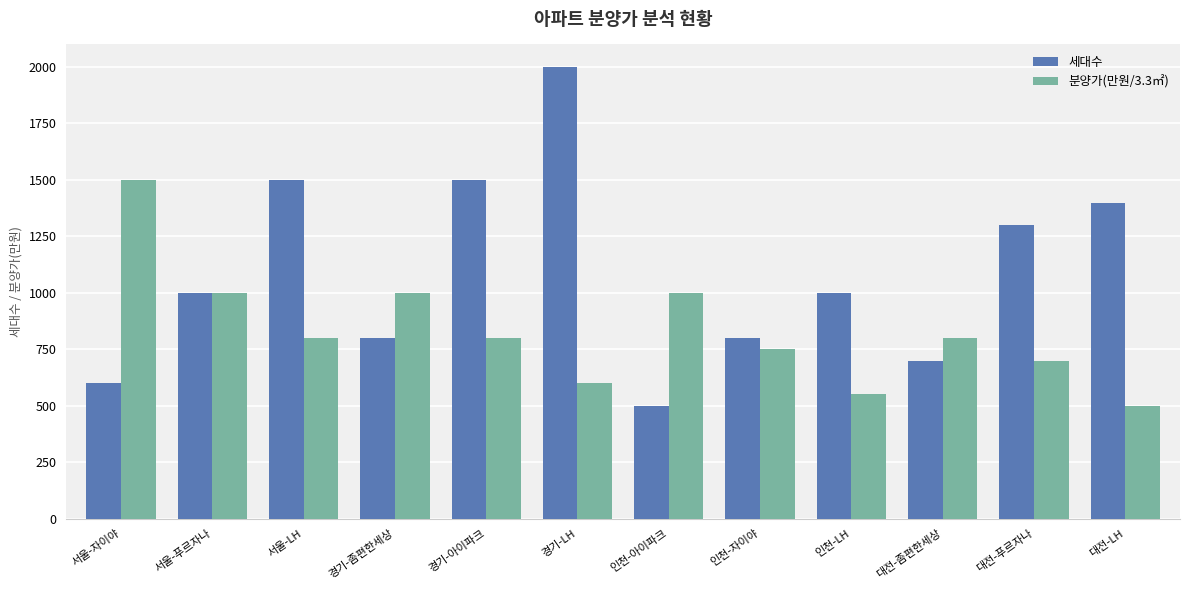

List the series in order of their overall mean, highest first.

세대수, 분양가(만원/3.3㎡)